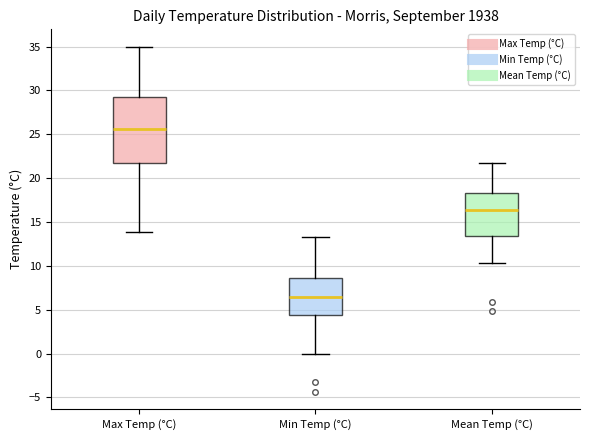

Where is the upper edge of the box for Max Temp (°C) on the y-axis? The values are not printed on the chart, so give them approximately, as read against the axis.

29.5